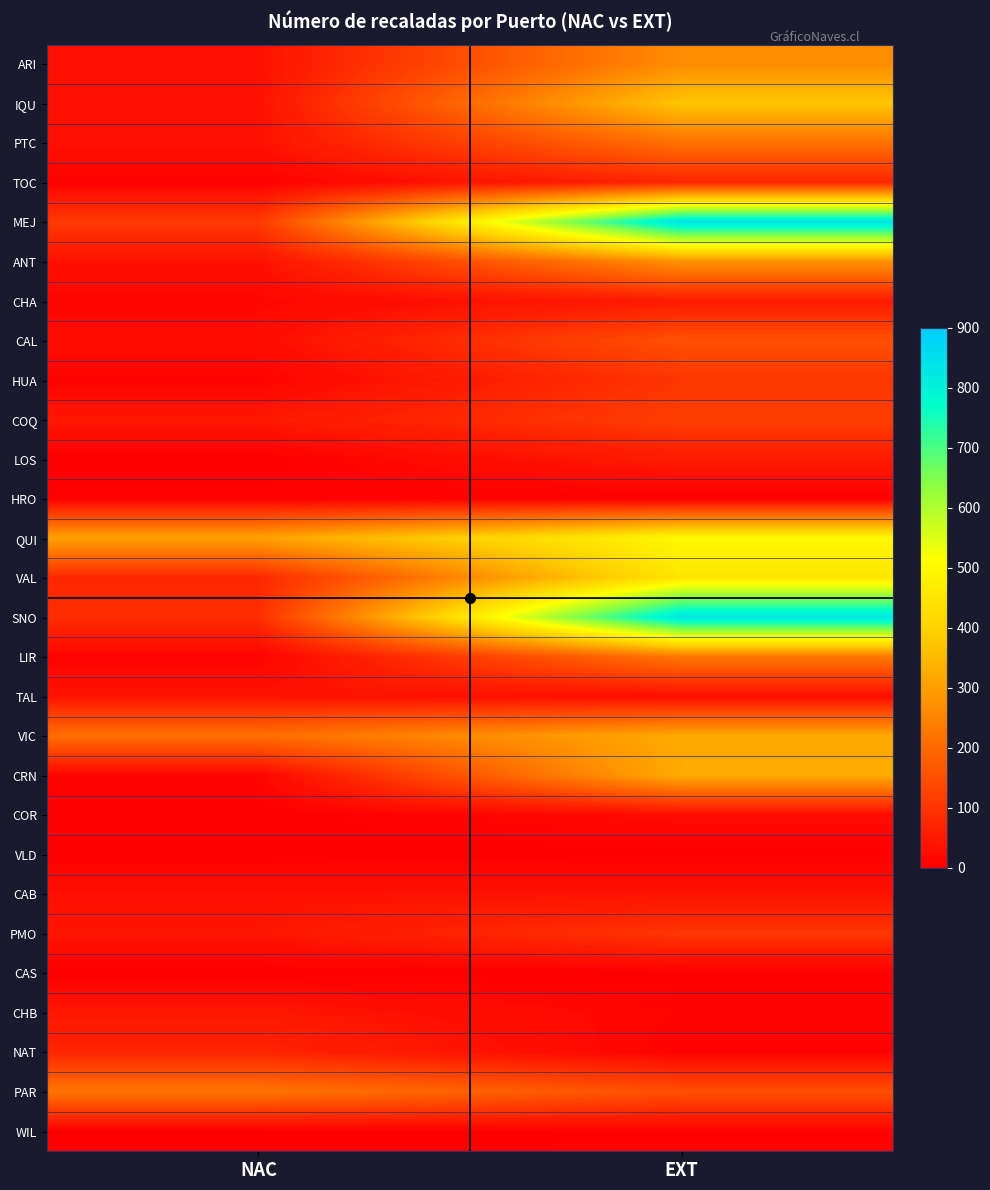

At how many categories does at least one series exceed 146?

2